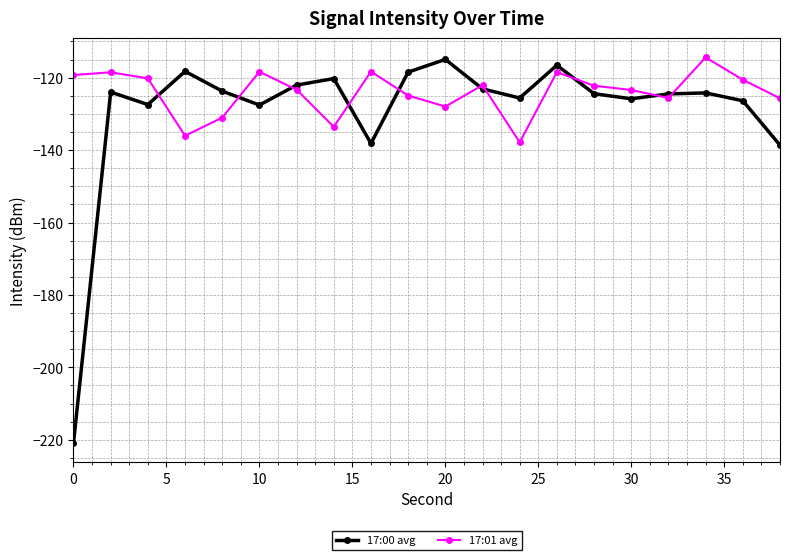

Which series has the largest total across all categories?

17:01 avg